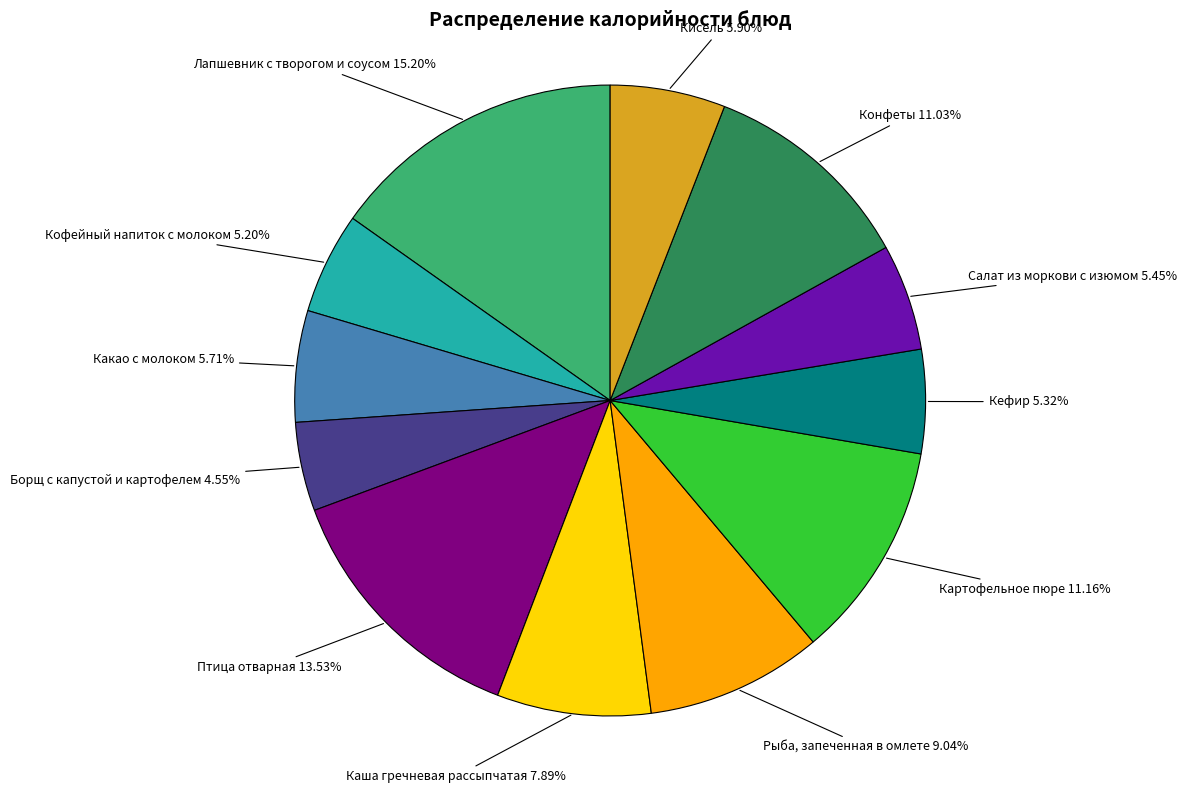

Is there any slice that represents more than half of the pie?

No